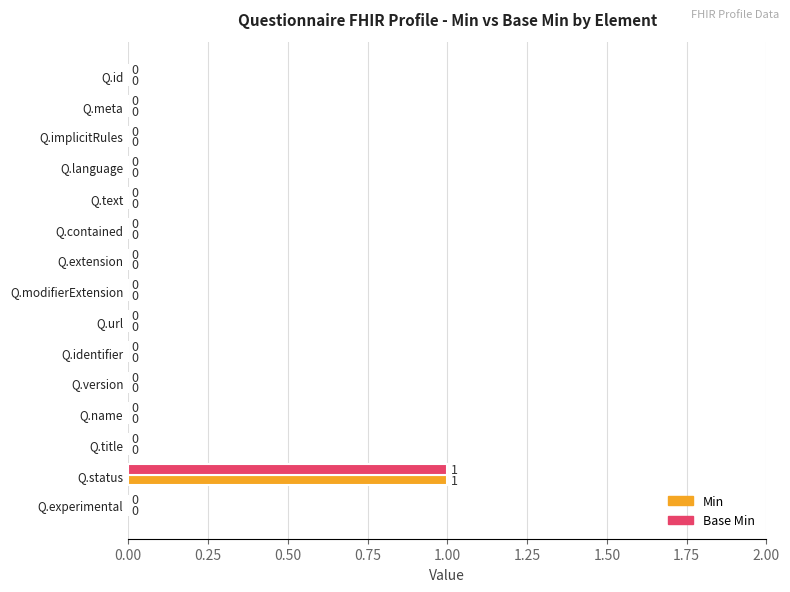

Is it true that Min equals 1 at Q.status?

True